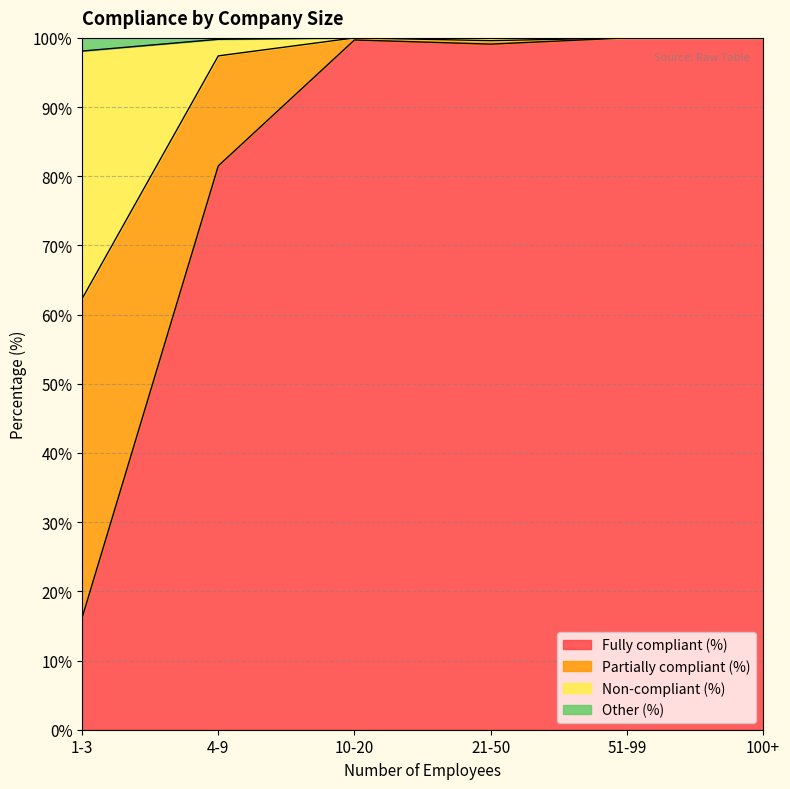

True or false: Fully compliant (%) has a value of 100.0 at 51-99.

True